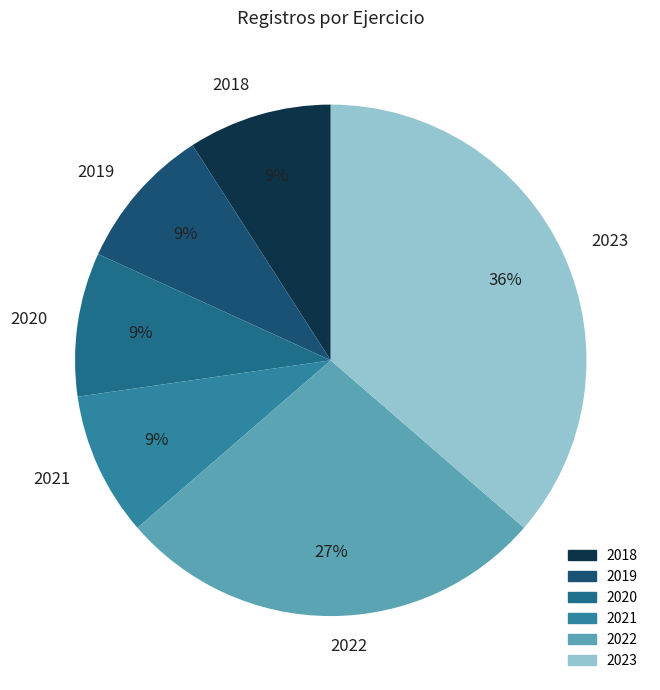

To the nearest percent, what is the difference between the 2022 and 2019 slice percentages?

18%